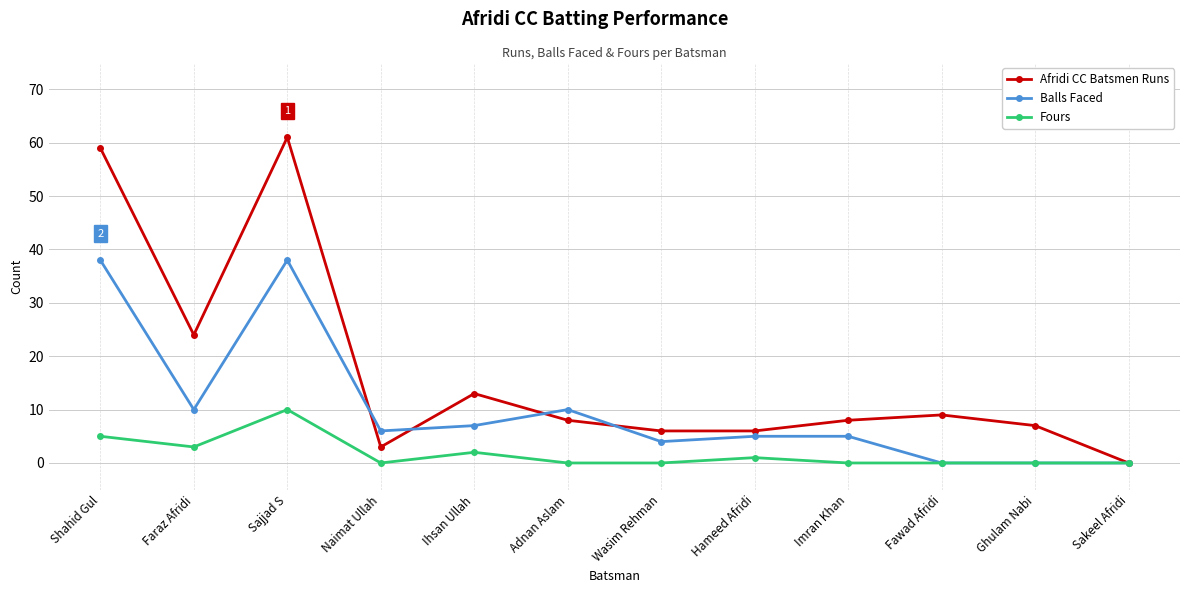

True or false: Fours has a value of -6 at Sakeel Afridi.

False